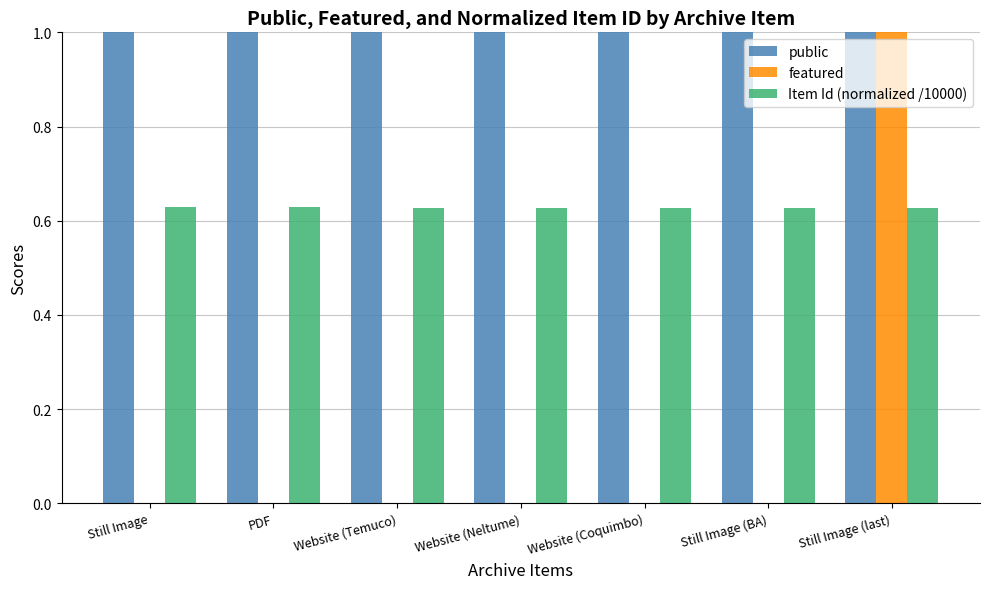

Is it true that public equals 1.0 at PDF?

True